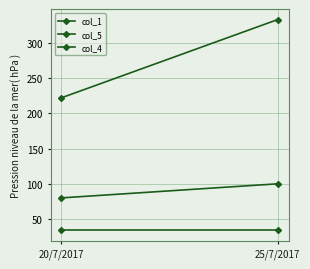

Which has a higher value, 20/7/2017 or 25/7/2017?

25/7/2017